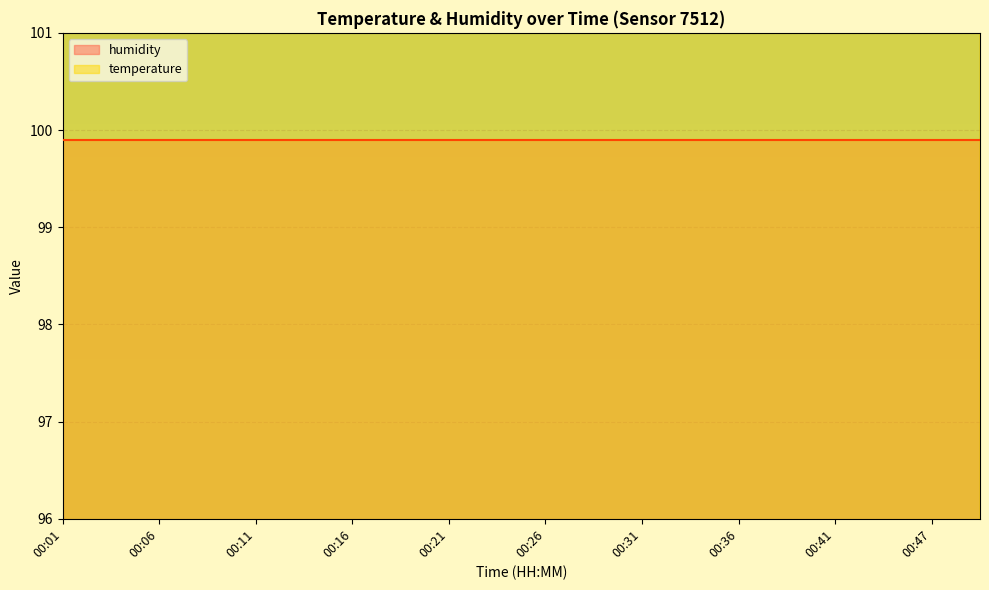

What is the value of the 14th point from the left?

114.0